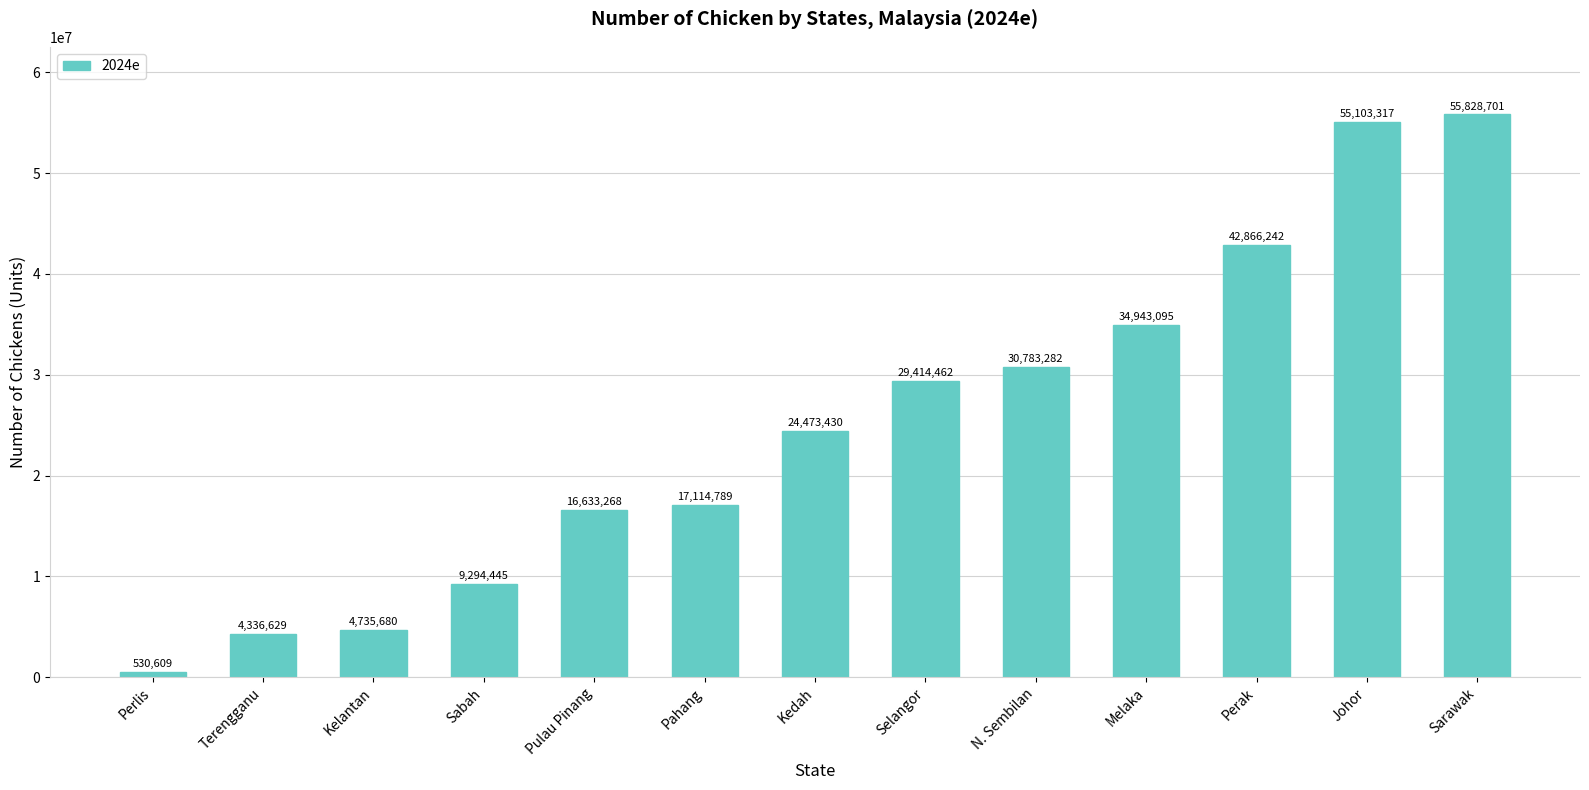

What is the difference between the values at Perak and Perlis?

42335633